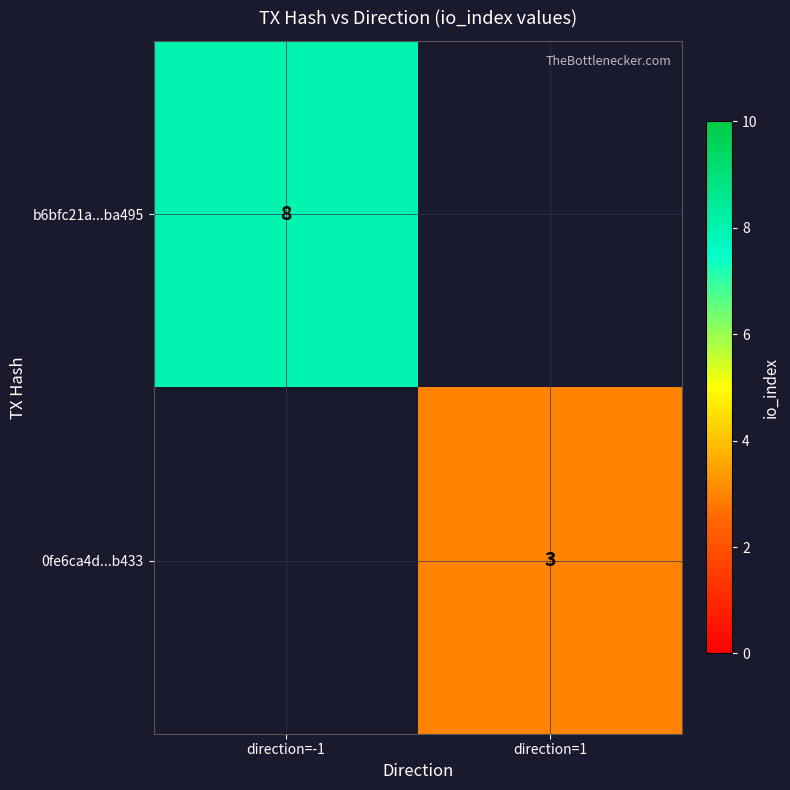

The value of b6bfc21a...ba495 at direction=-1 is 13. True or false?

False